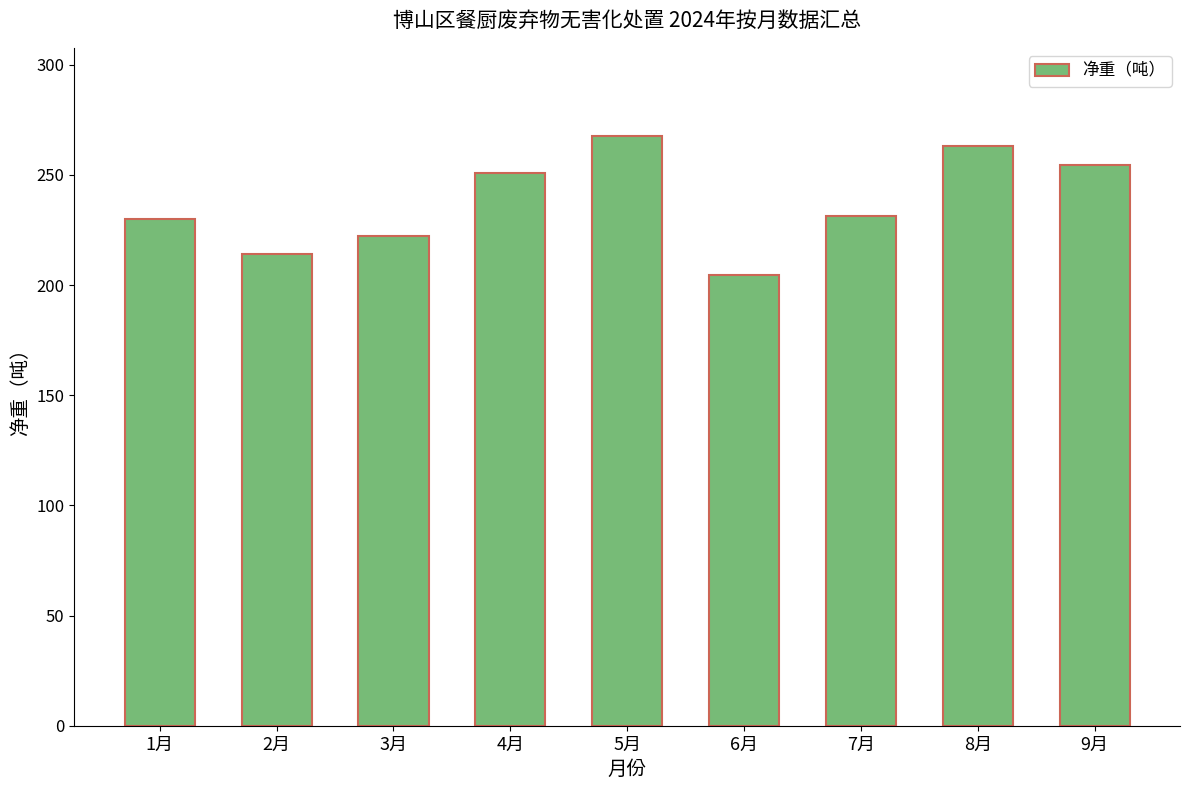

What is the label of the 7th bar from the right?

3月